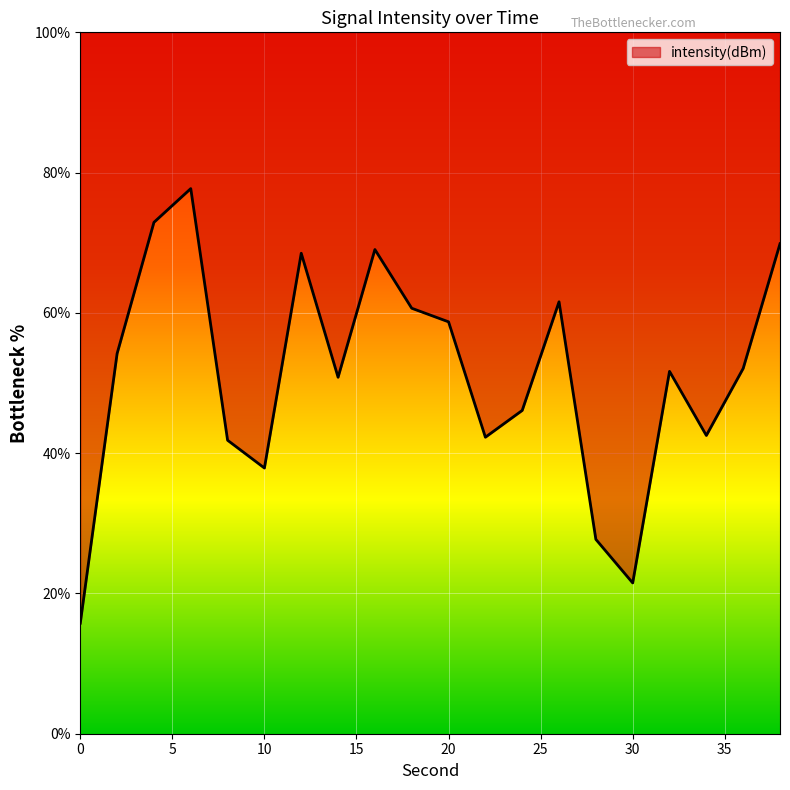

Where is the first local minimum?

10